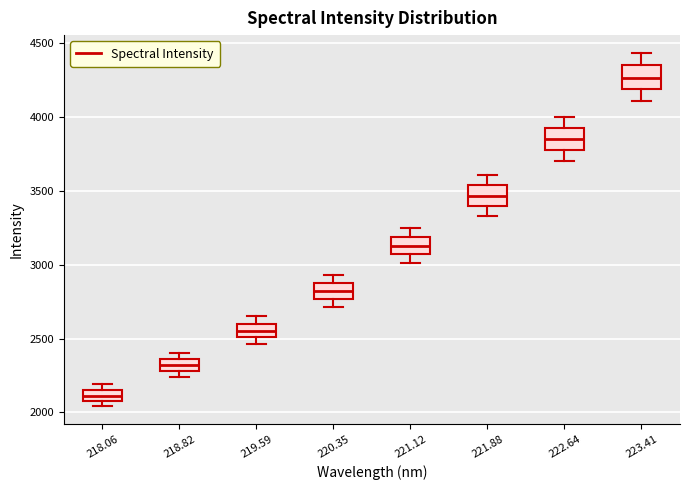

Where is the lower edge of the box at x = 220.35 on the y-axis? The values are not printed on the chart, so give them approximately, as read against the axis.

2750